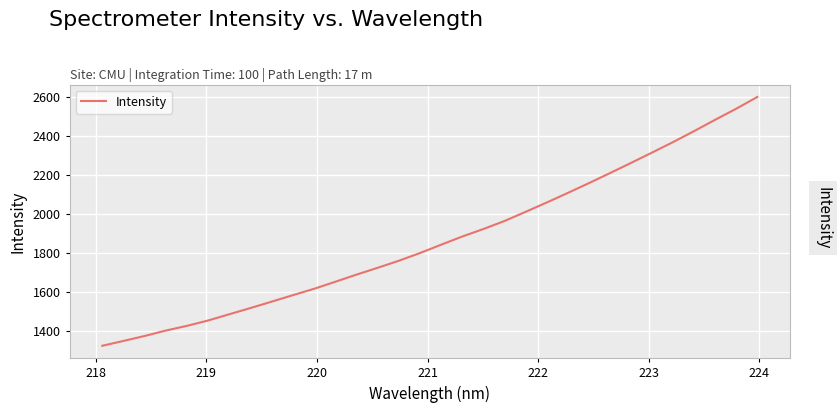

What is the difference between the maximum and second lowest values?

1248.1